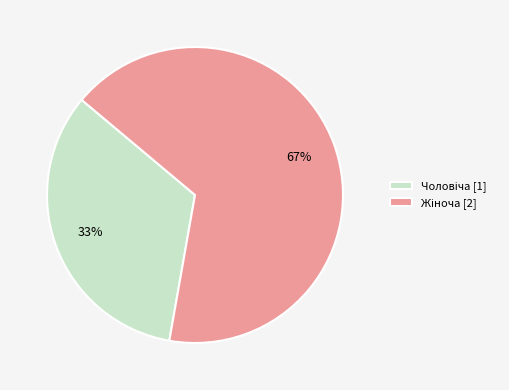

Count the number of slices in the pie.

2